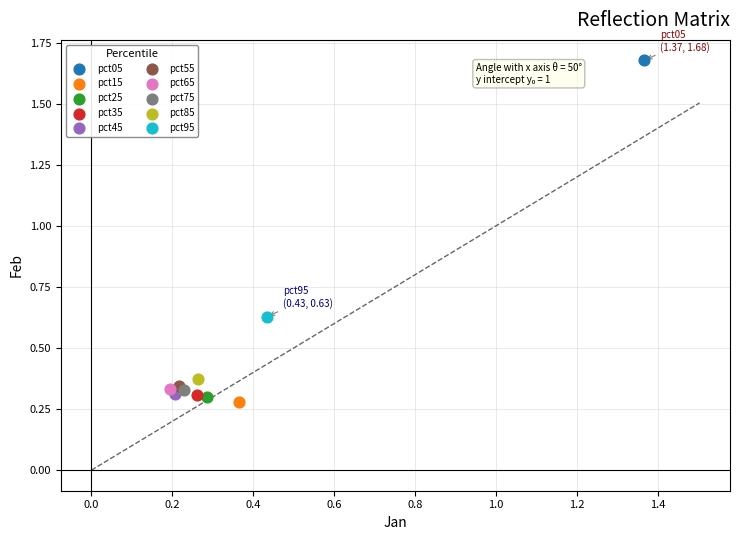

Which series reaches the minimum Y coordinate?

pct15